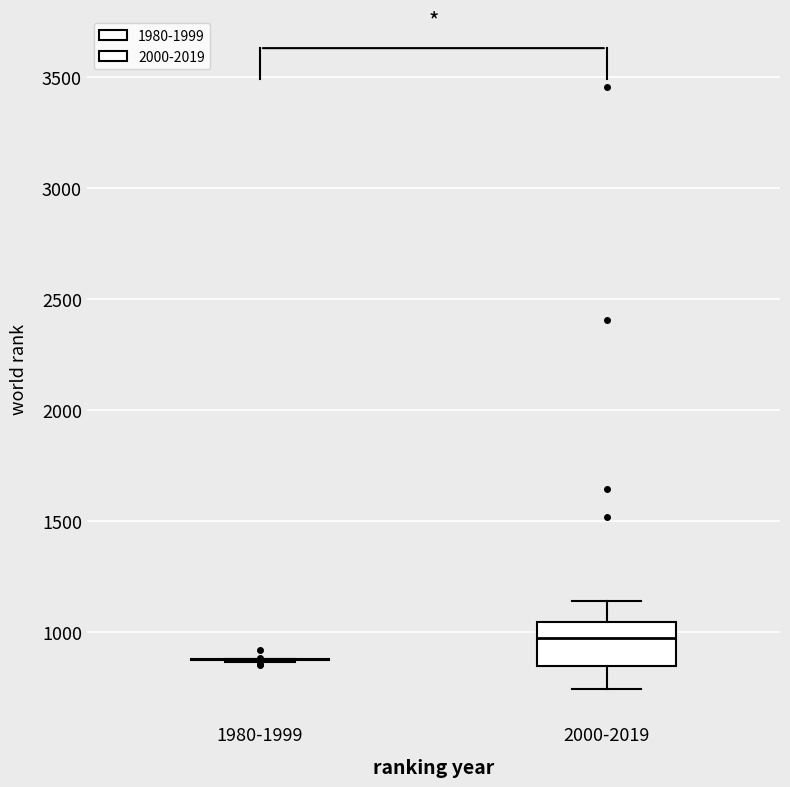

Which box is the tallest, from its lower edge to its upper edge?

2000-2019